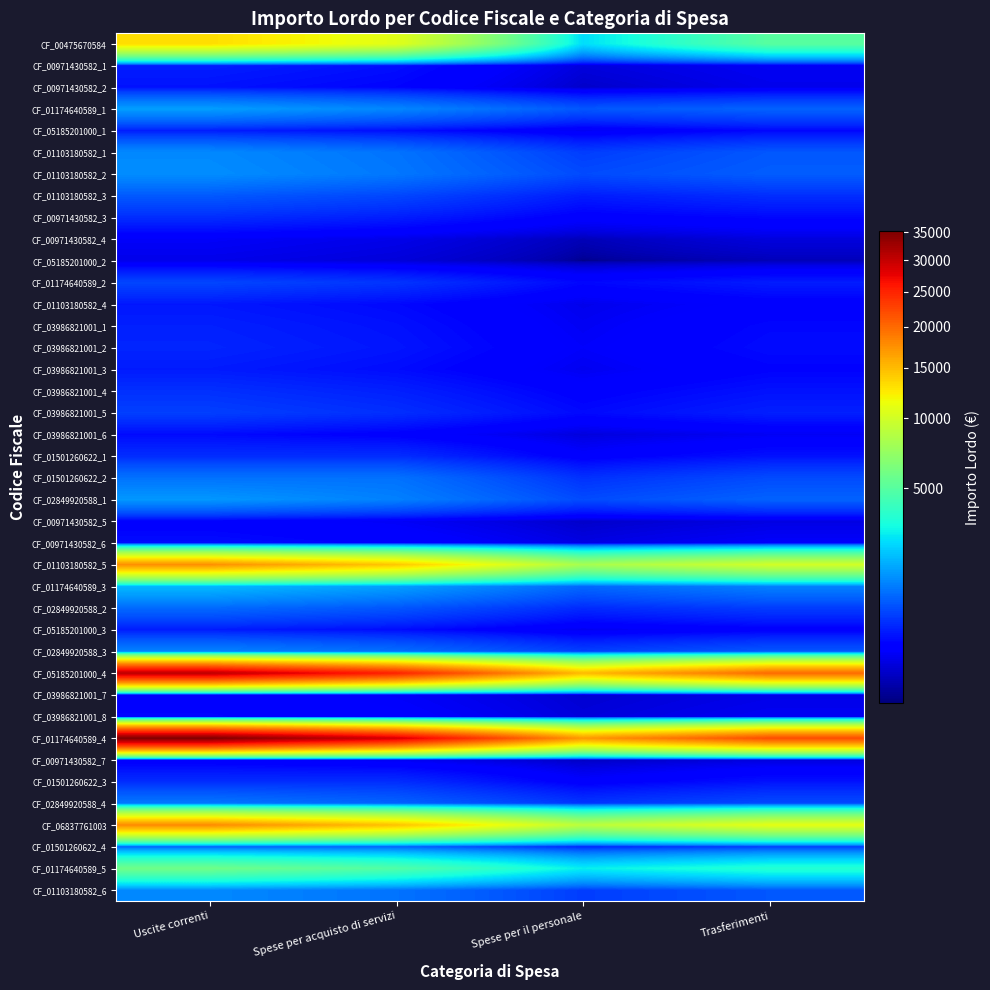

What is the greatest value displayed?

35148.4